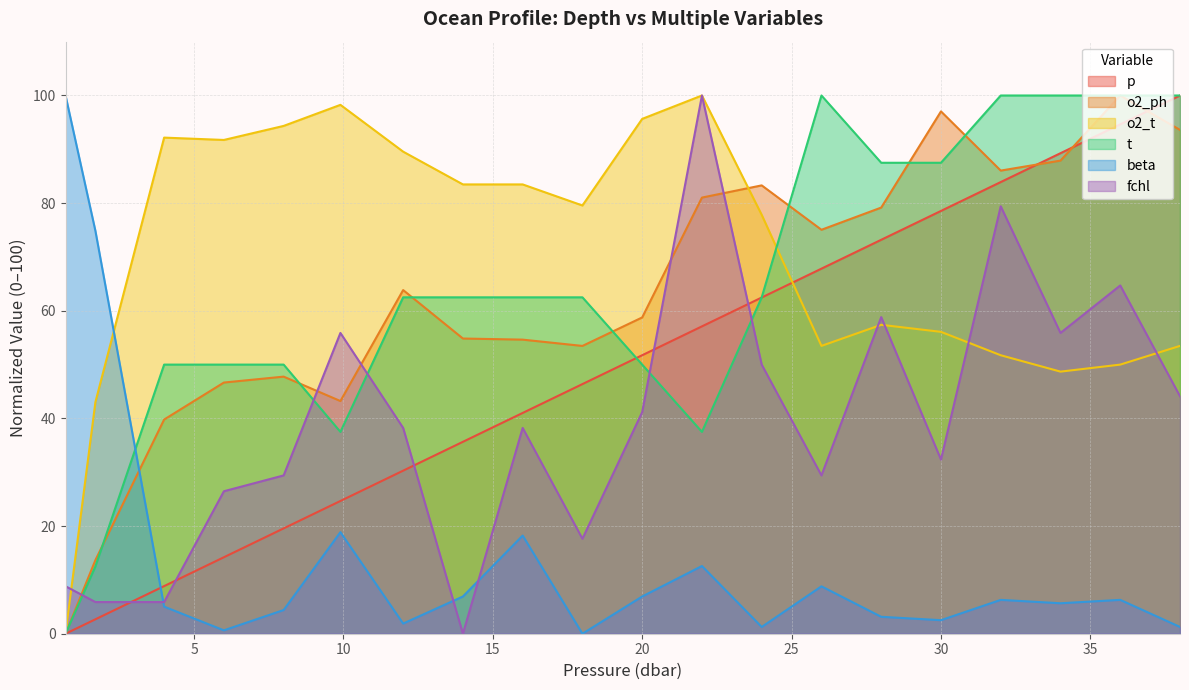

Count the number of data series in this chart.

6